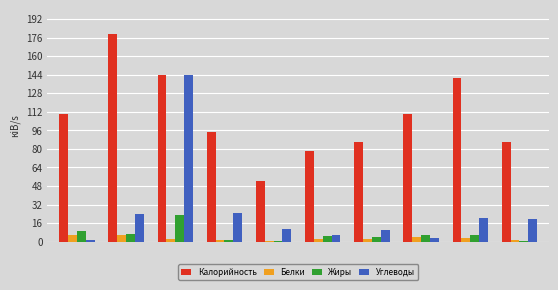

What is the maximum value shown in the chart?

179.0